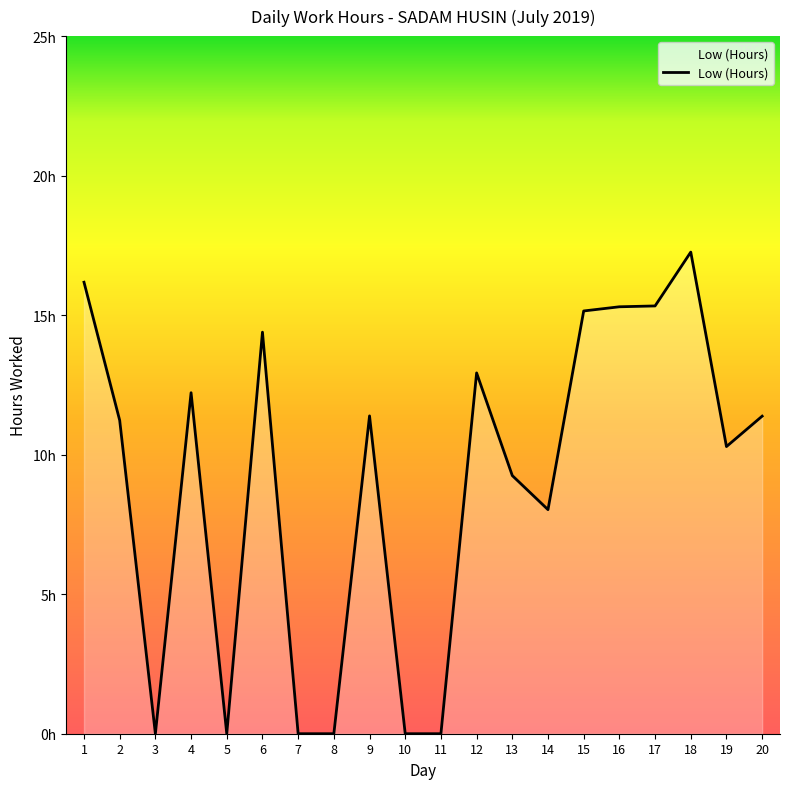

Is this an area chart (filled region under the line)?

Yes